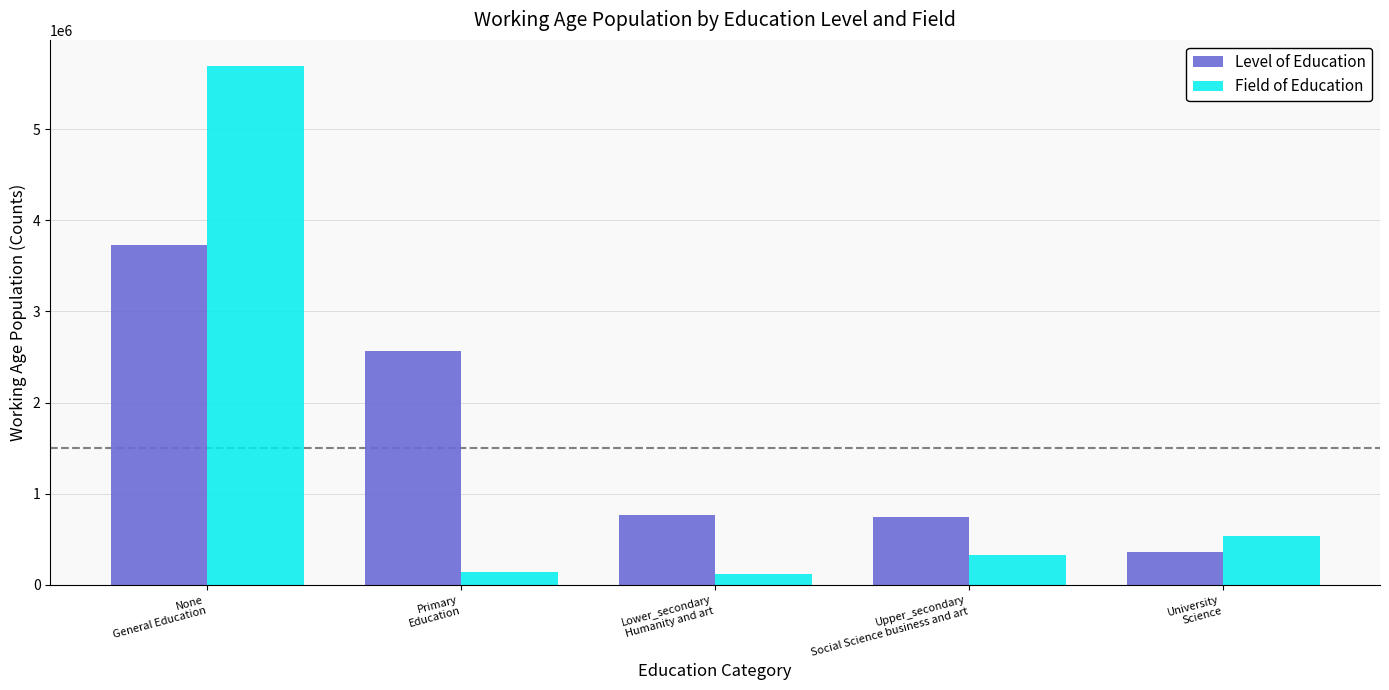

How many groups of bars are there?

5